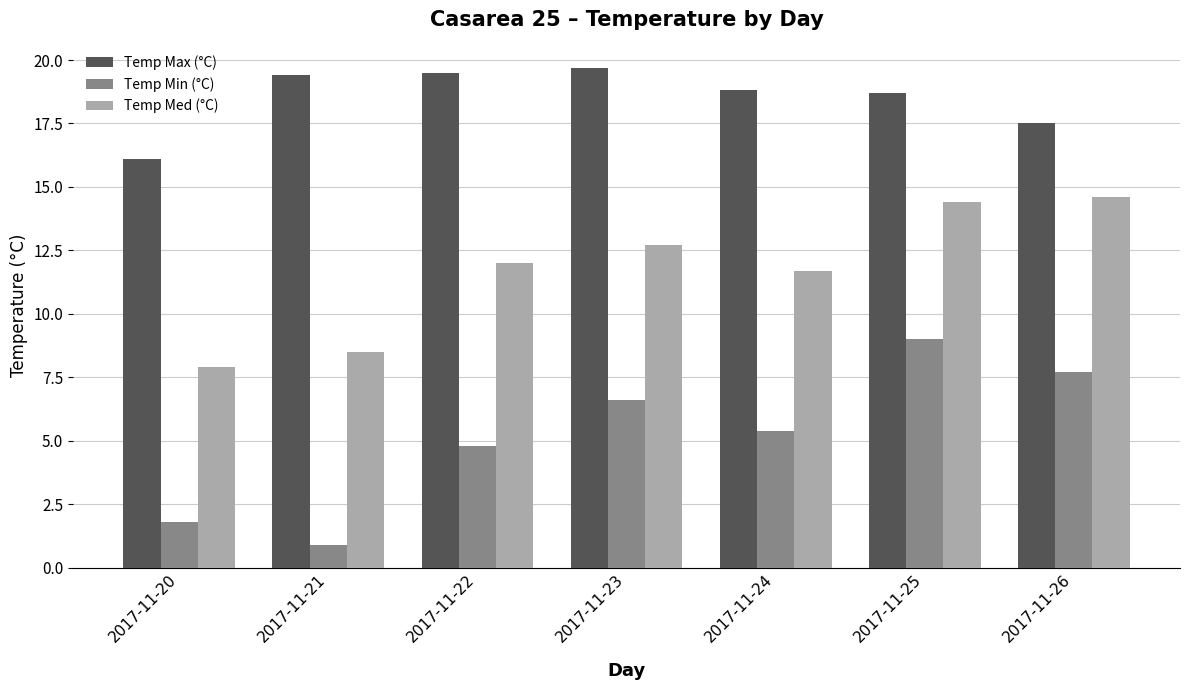

Reading left to right, what are all the values shown in this chart?

Temp Max (°C): 2017-11-20=16.1	2017-11-21=19.4	2017-11-22=19.5	2017-11-23=19.7	2017-11-24=18.8	2017-11-25=18.7	2017-11-26=17.5
Temp Min (°C): 2017-11-20=1.8	2017-11-21=0.9	2017-11-22=4.8	2017-11-23=6.6	2017-11-24=5.4	2017-11-25=9.0	2017-11-26=7.7
Temp Med (°C): 2017-11-20=7.9	2017-11-21=8.5	2017-11-22=12.0	2017-11-23=12.7	2017-11-24=11.7	2017-11-25=14.4	2017-11-26=14.6